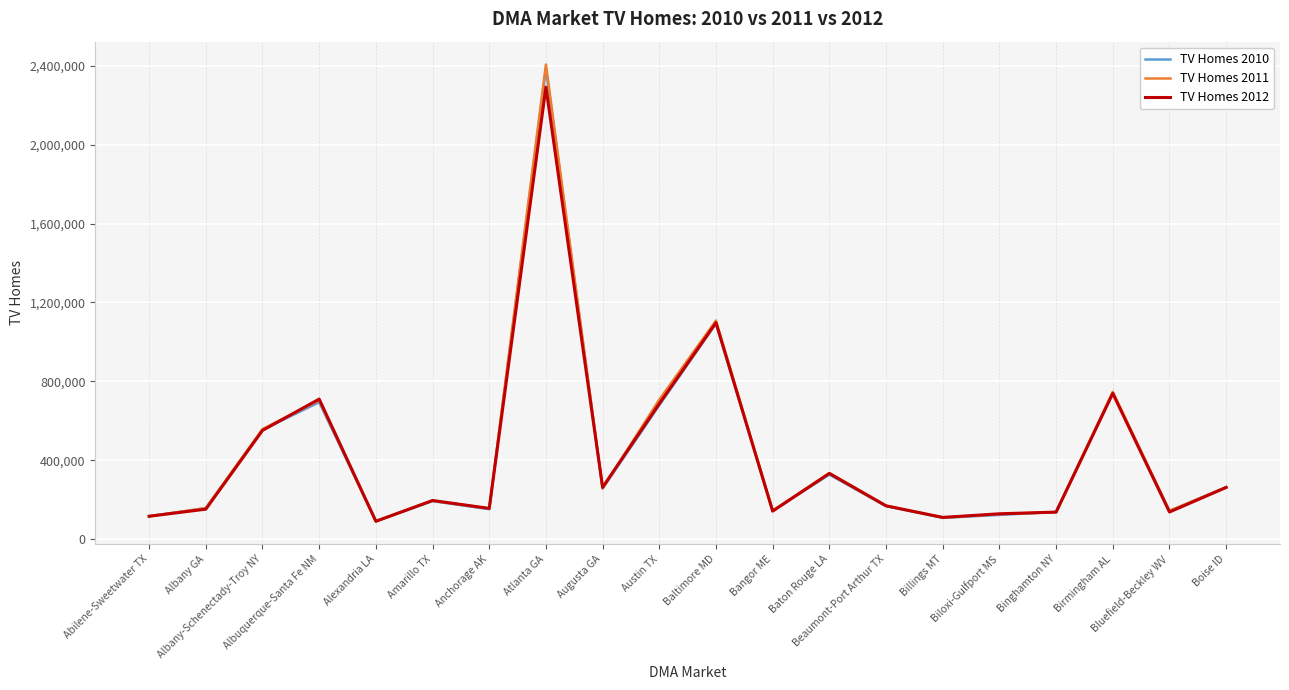

What position from the left is Albany GA?

2